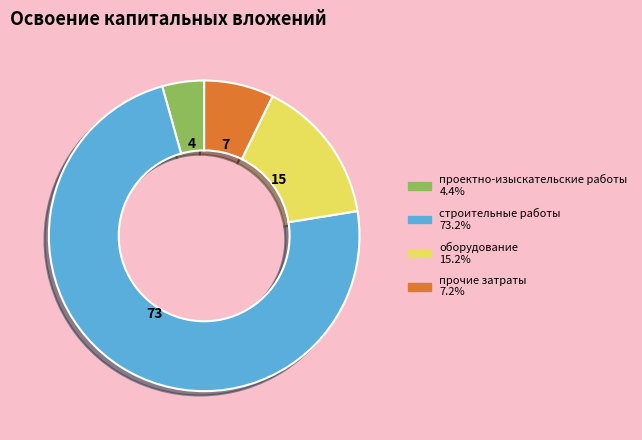

Is there a majority slice in this chart?

Yes